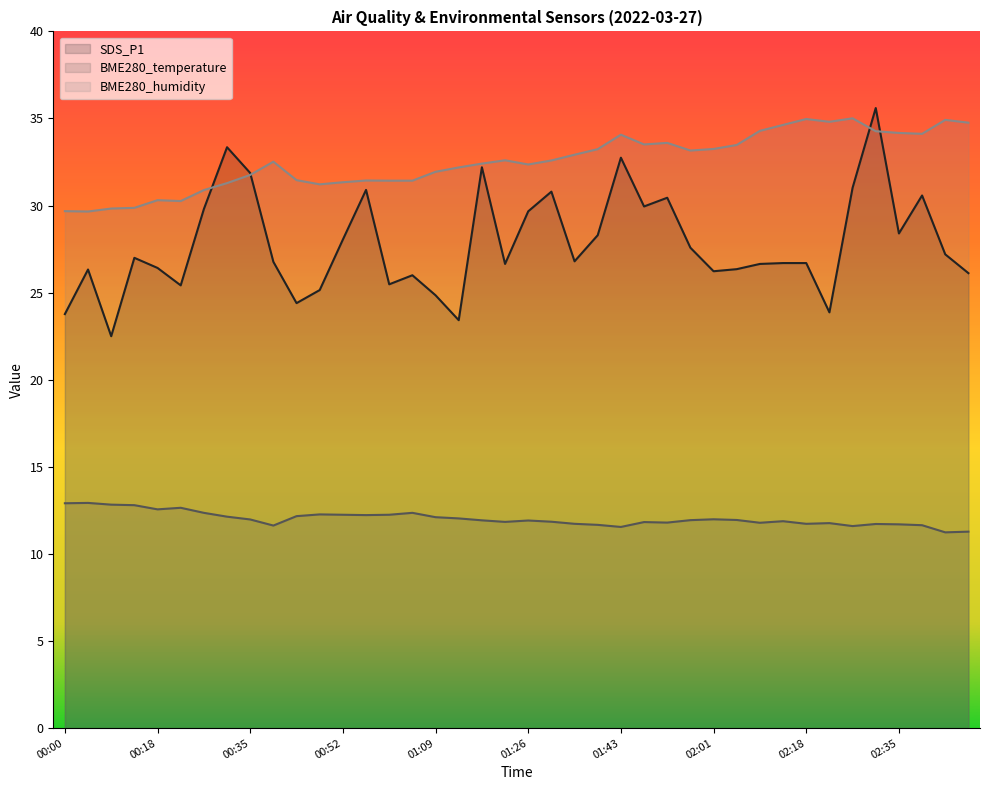

What is the label of the 4th point from the right?

02:35